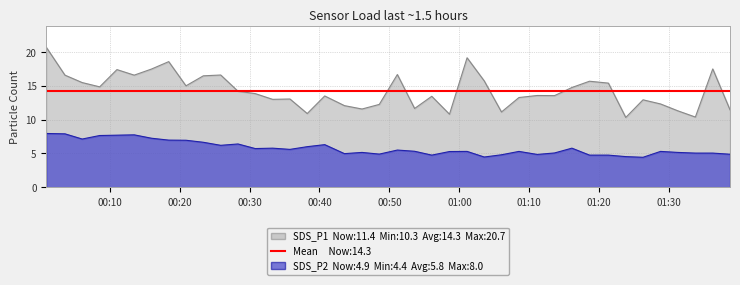

What is the label of the 2nd point from the right?

2022/05/15 01:36:13